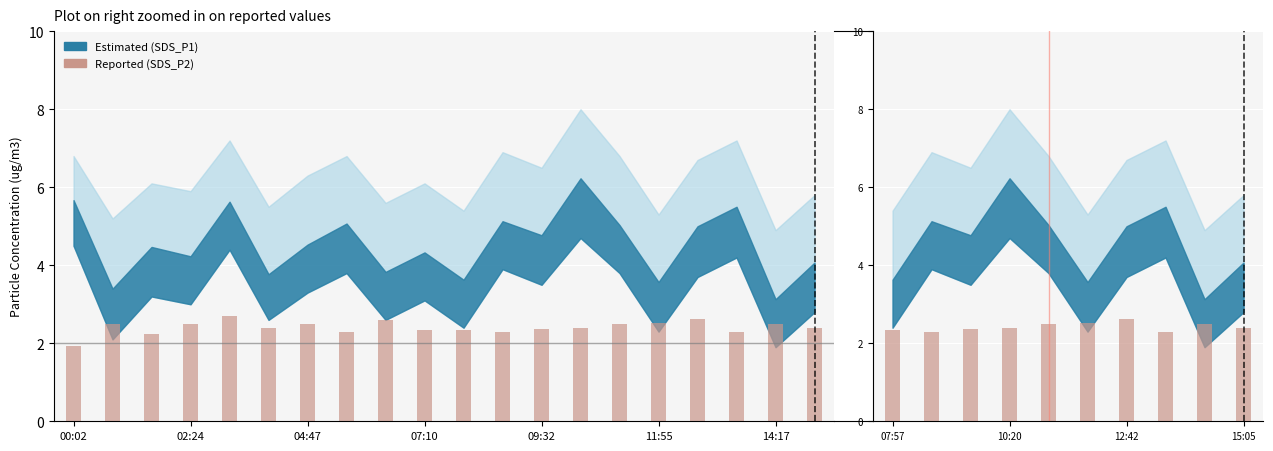

What is the ratio of the value at 8 to the value at 7?

1.1